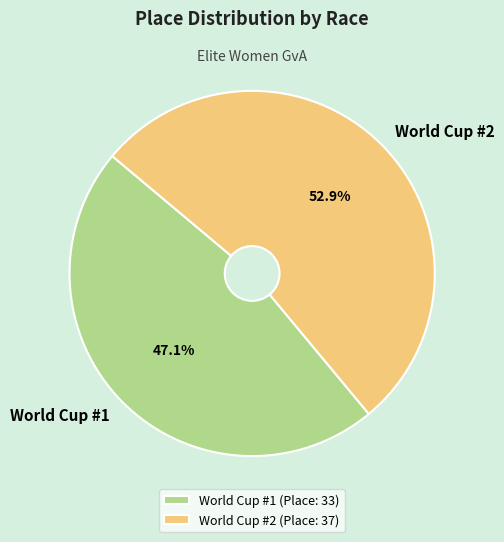

To the nearest percent, what portion does World Cup #2 represent?

53%